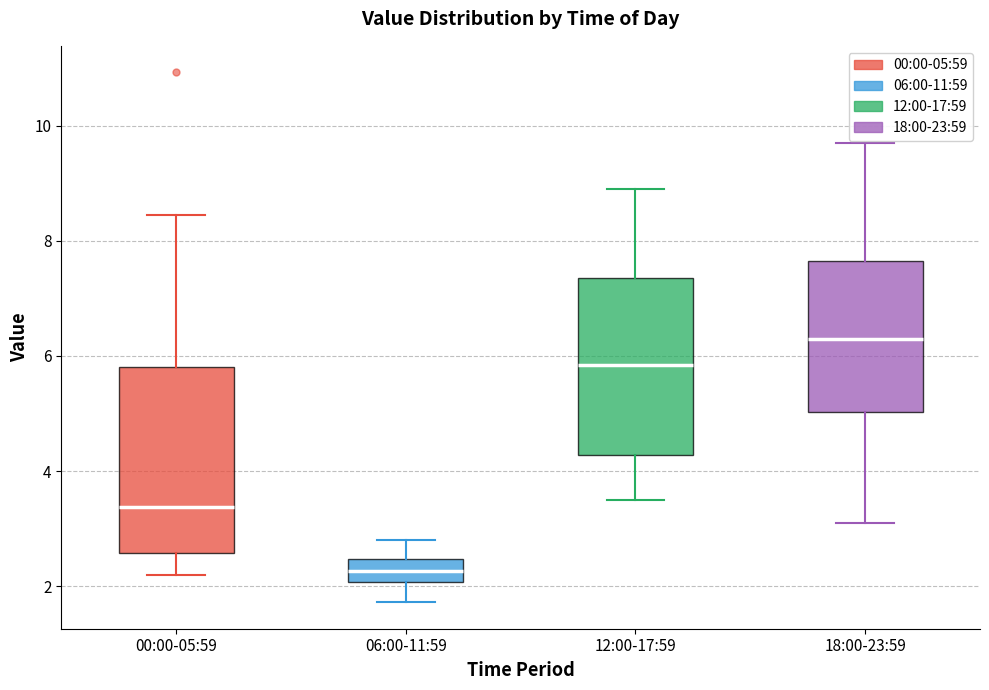

Where does the upper whisker of the box for 18:00-23:59 end on the y-axis? The values are not printed on the chart, so give them approximately, as read against the axis.

9.8